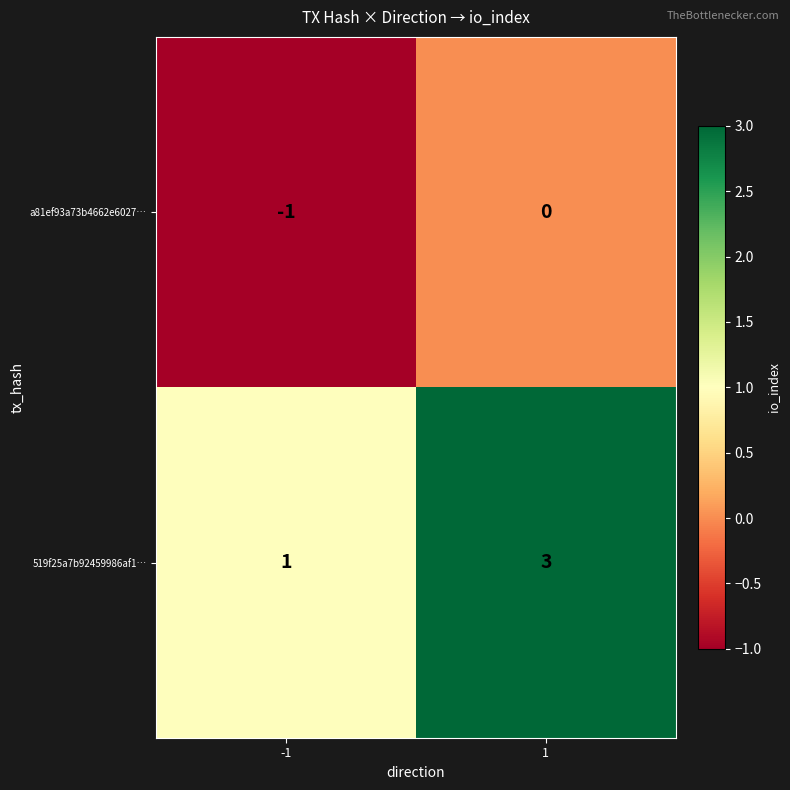

At which category does the chart reach its peak across all series?

1